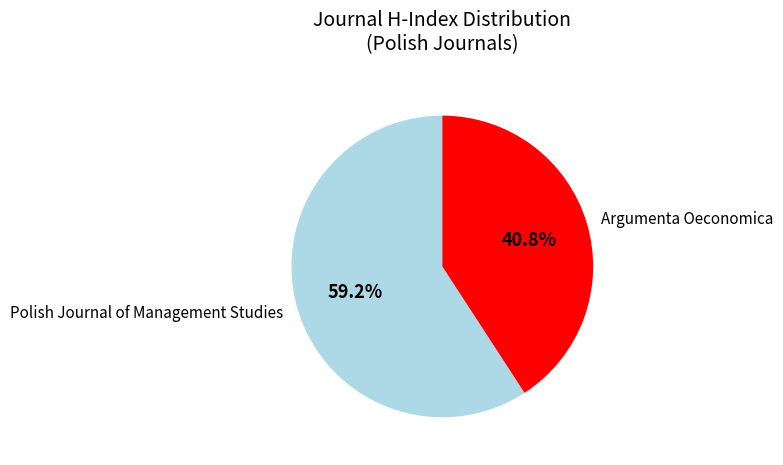

True or false: Polish Journal of Management Studies accounts for 73% of the total.

False